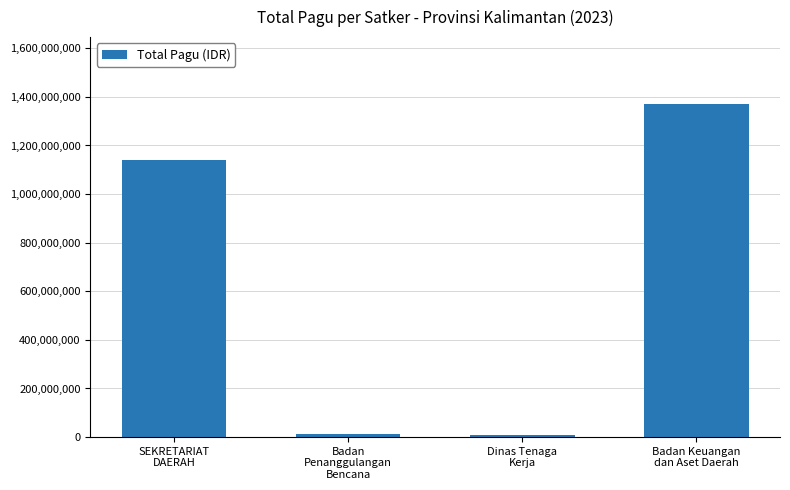

What is the greatest value displayed?

1371693126